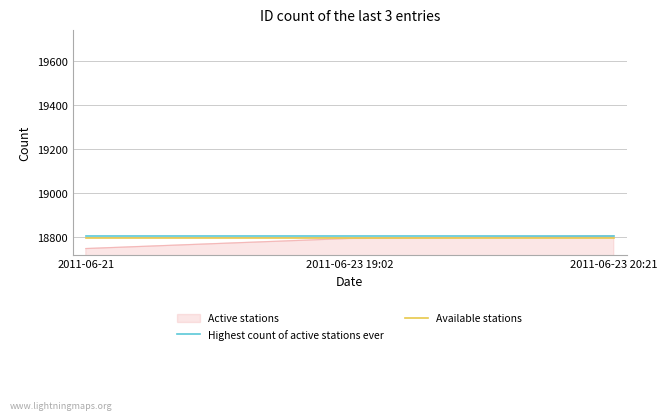

Which series has the largest range (max minus min)?

Active stations